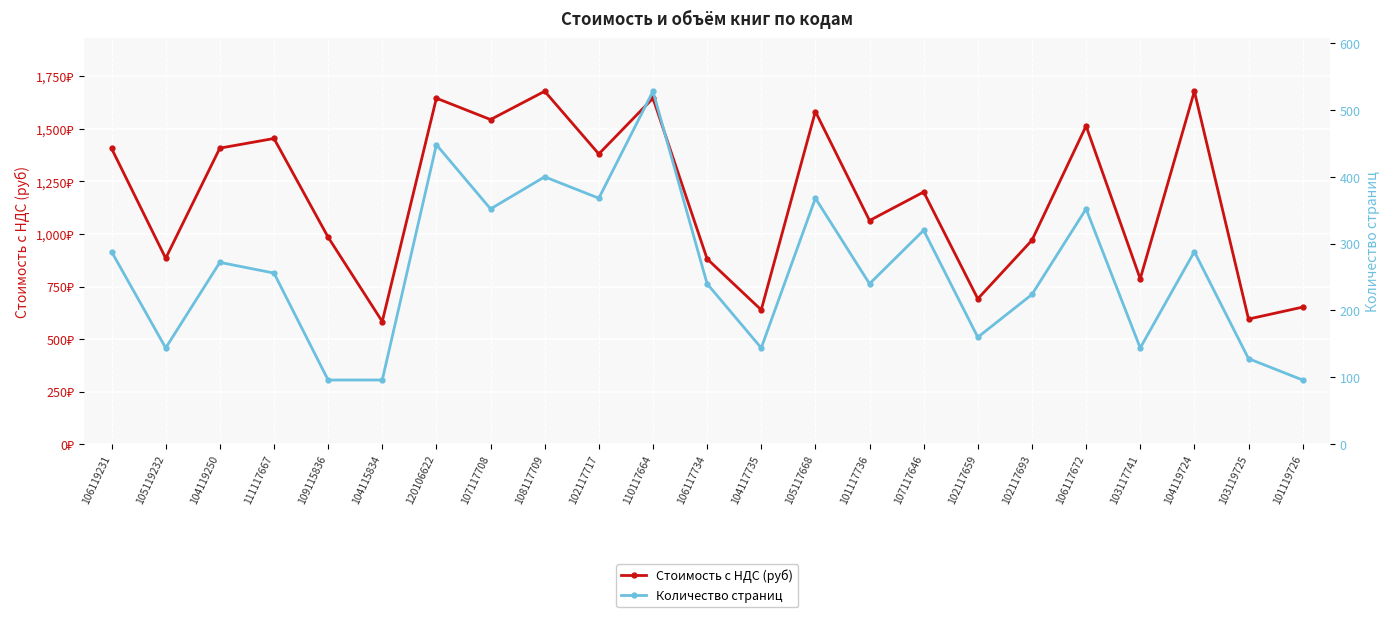

What is the minimum value shown in the chart?

96.0